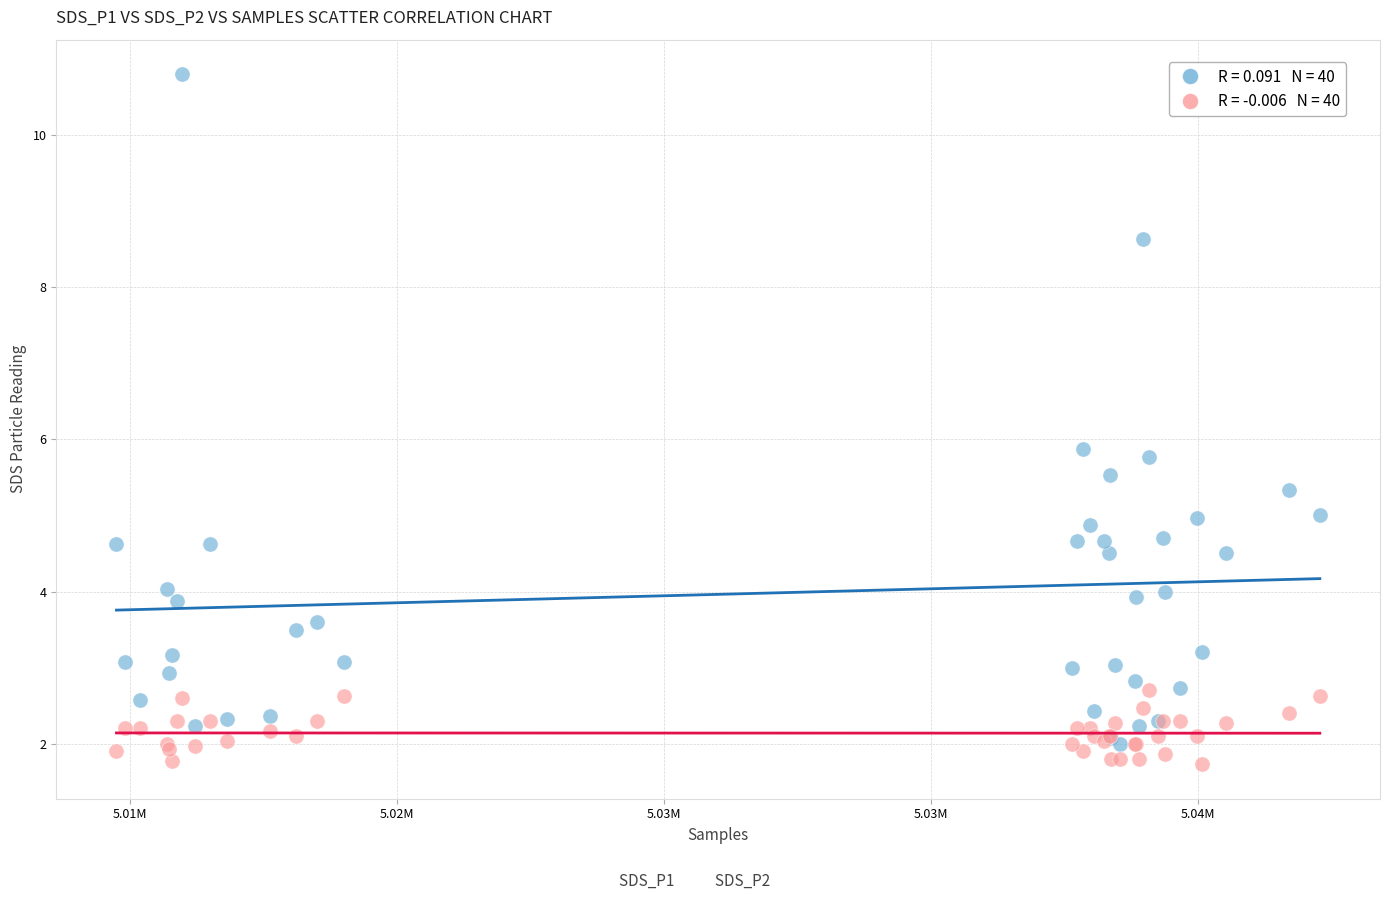

Across all series, what Y value is closest to 6?

5.9